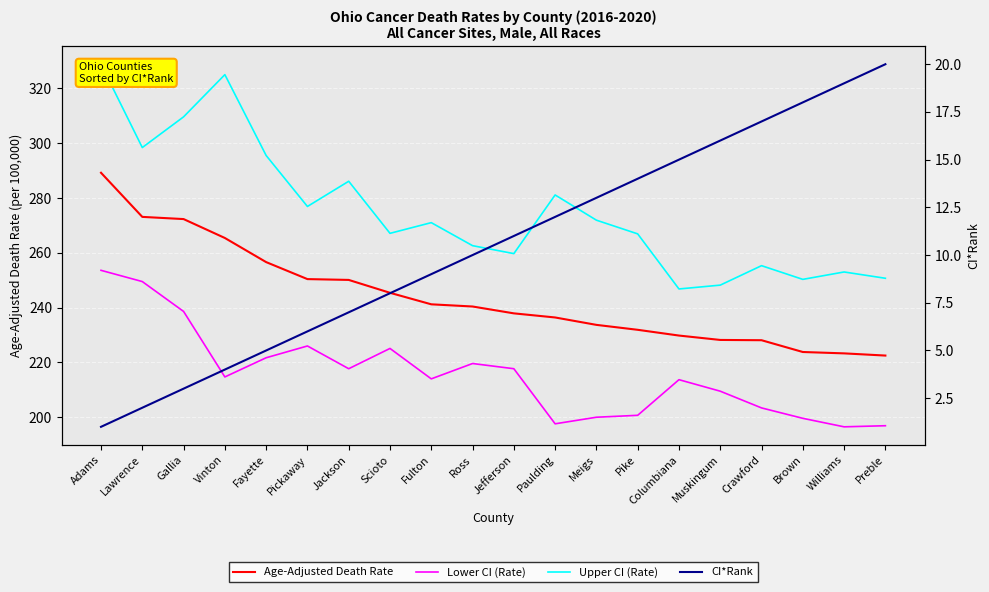

True or false: Upper CI (Rate) and Age-Adjusted Death Rate intersect in this chart.

False